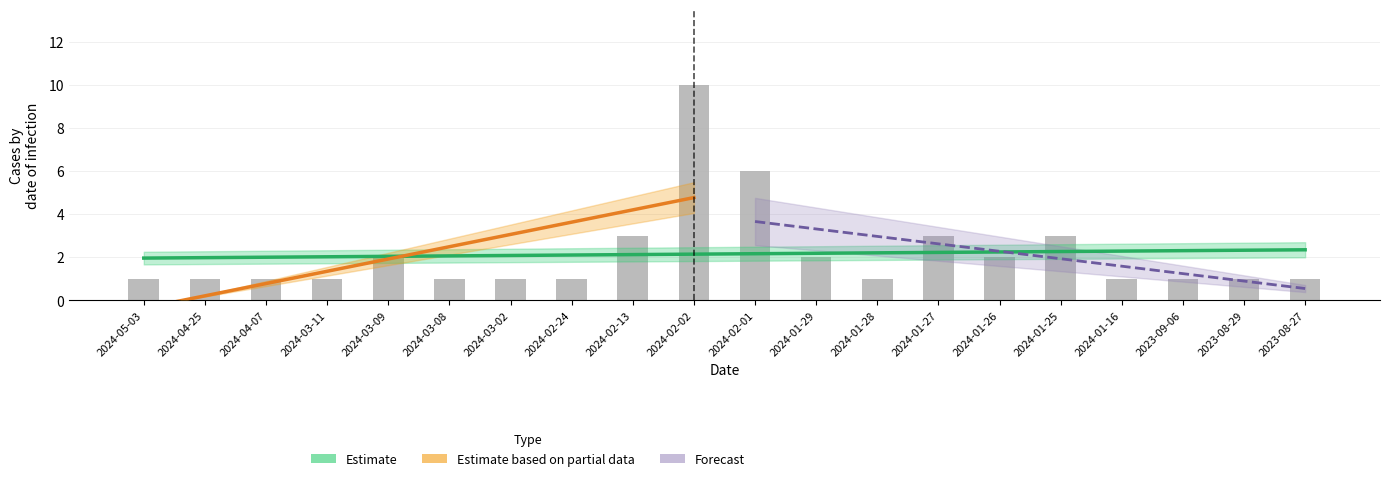

What is the change in value from 2024-02-01 to 2024-01-16?

-5